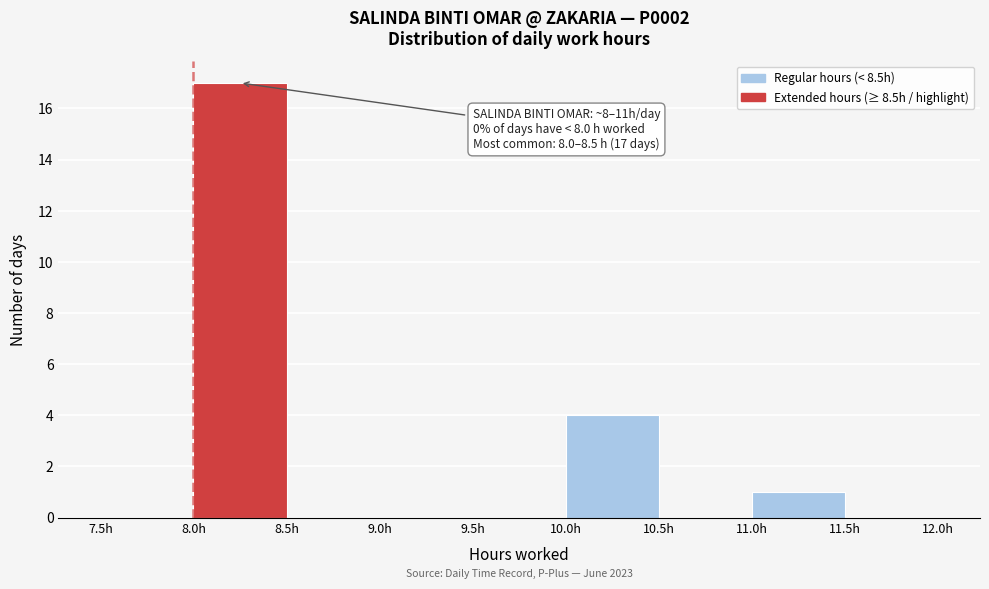

Over which range of the x-axis is the bar tallest?

8.0 to 8.5